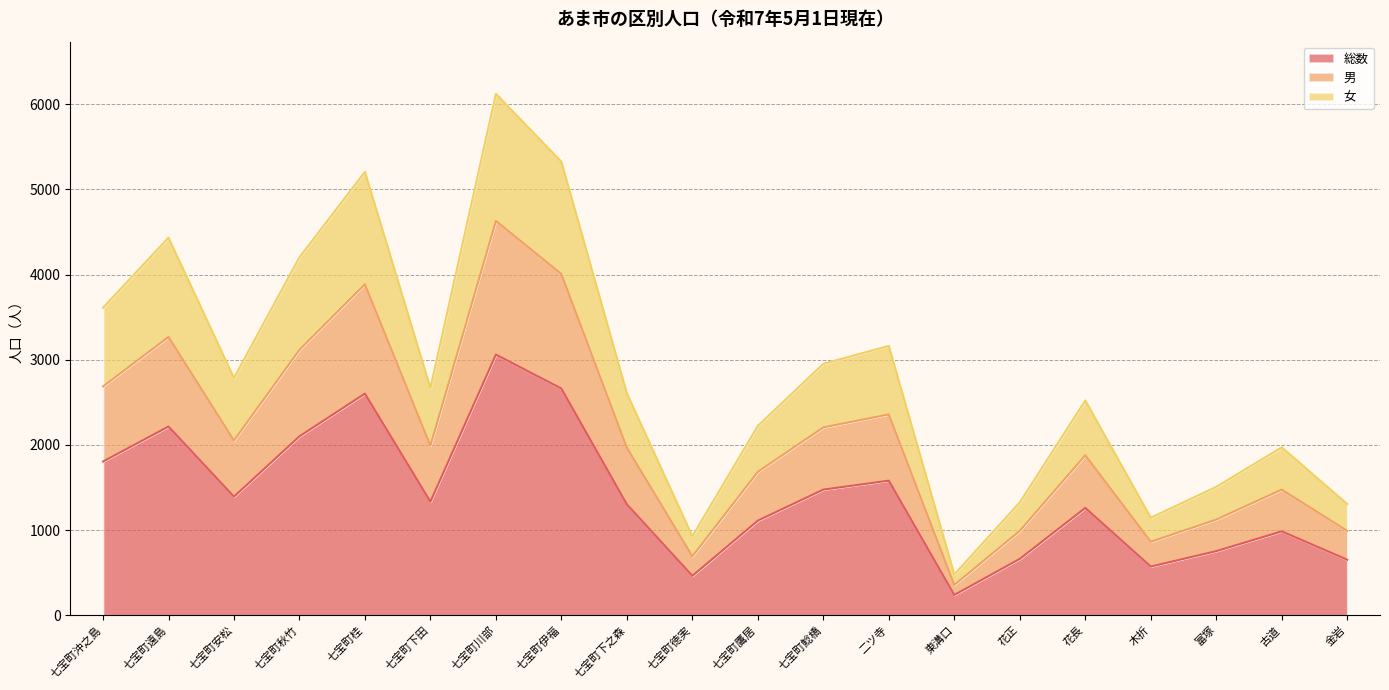

At which category is the sum across all series the highest?

七宝町川部